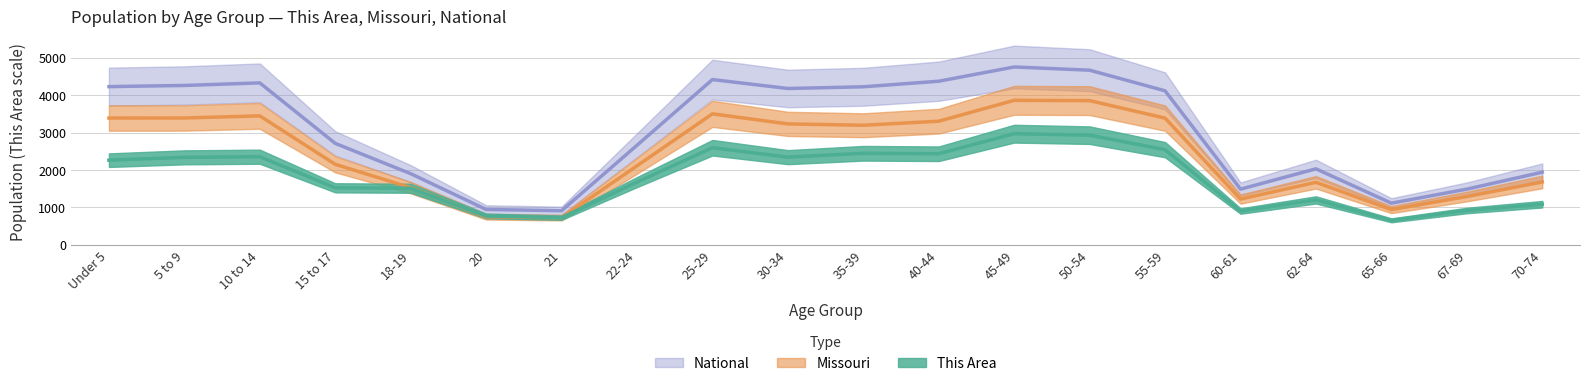

True or false: National and Missouri intersect in this chart.

False